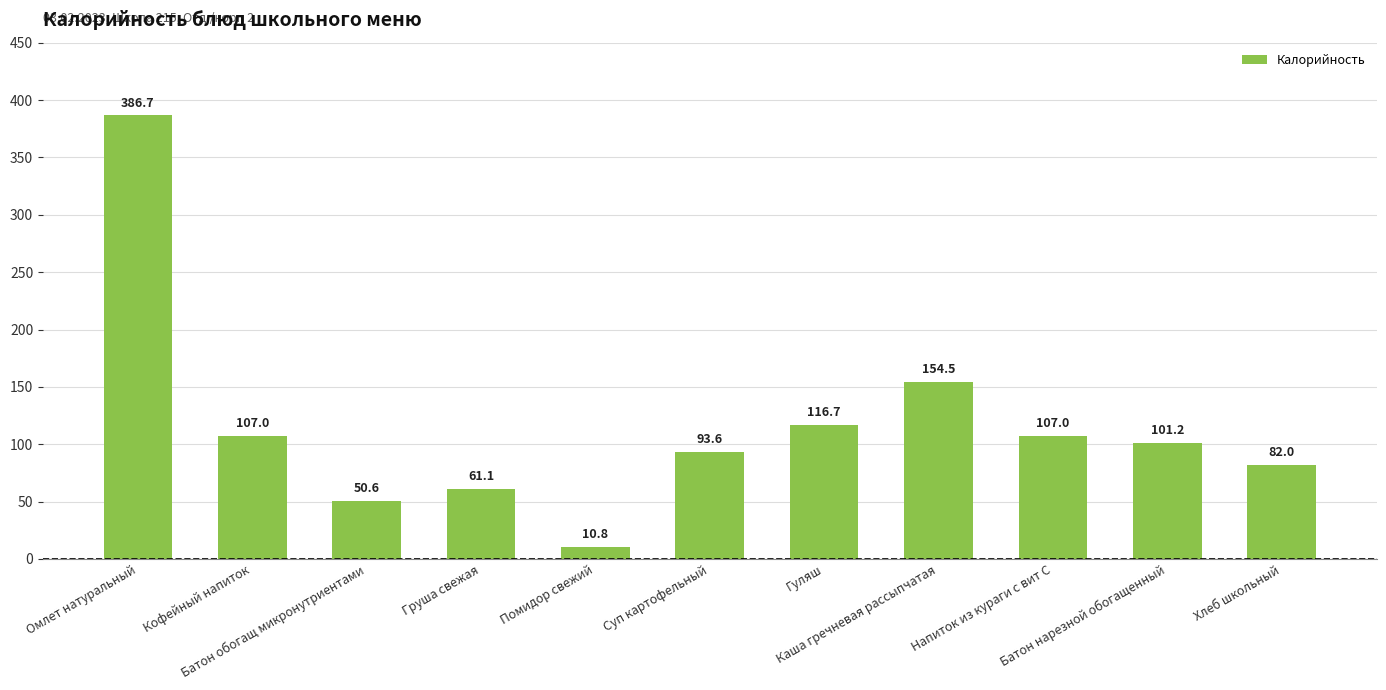

Between Каша гречневая рассыпчатая and Хлеб школьный, which is larger?

Каша гречневая рассыпчатая